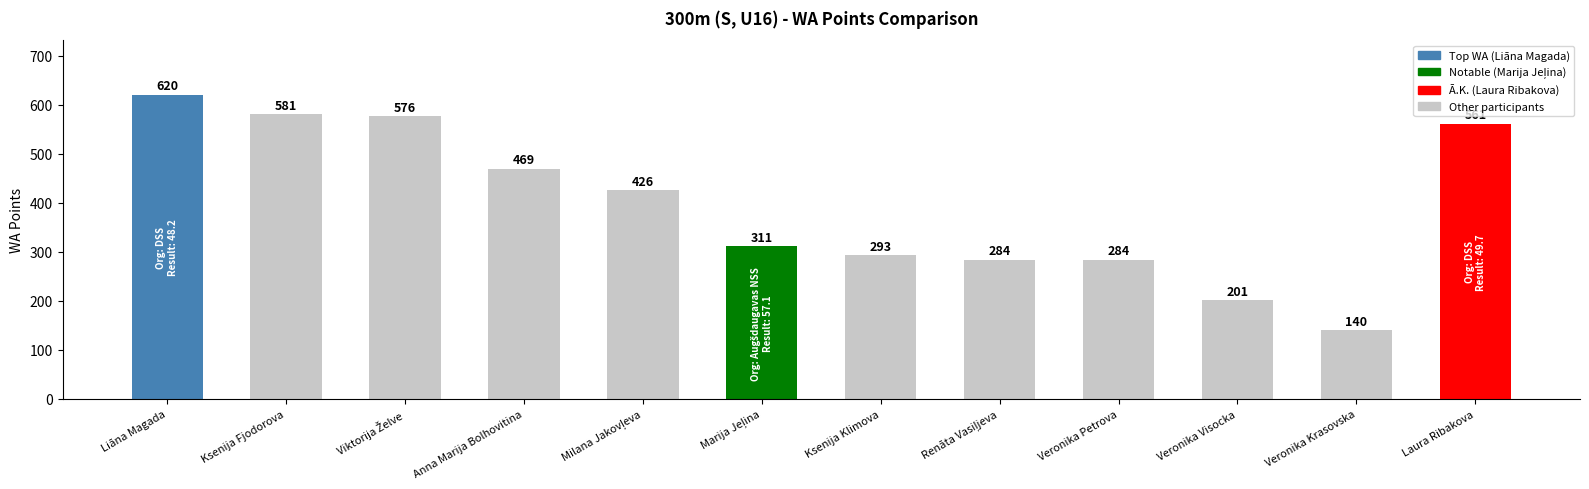

Between Veronika Krasovska and Ksenija Fjodorova, which is larger?

Ksenija Fjodorova